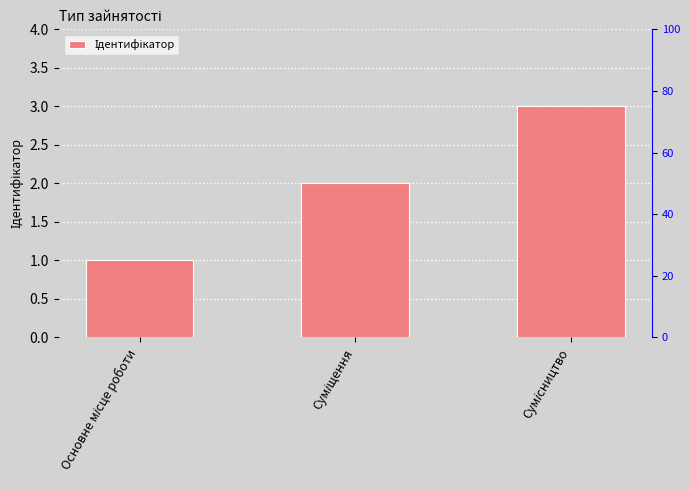

What is the smallest value displayed?

1